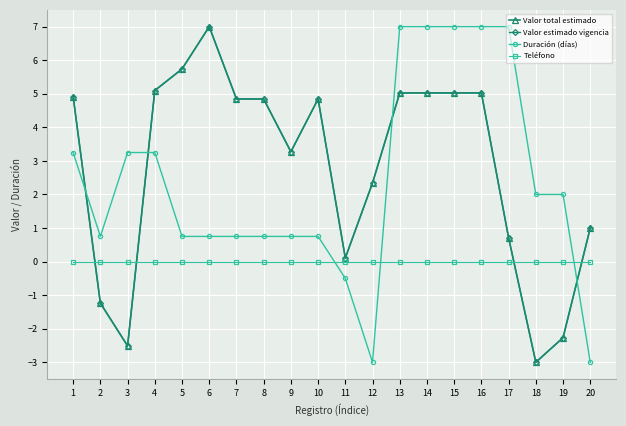

Is this an area chart (filled region under the line)?

No